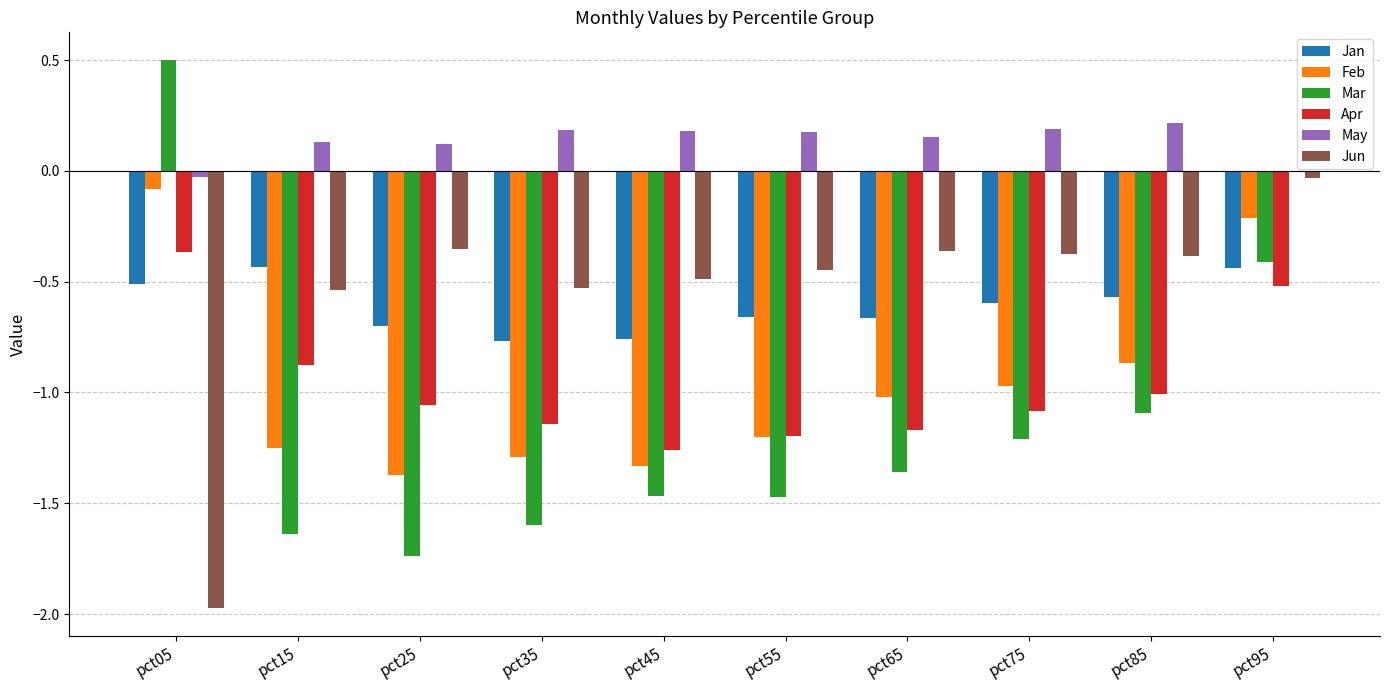

At which category is the sum across all series the highest?

pct95